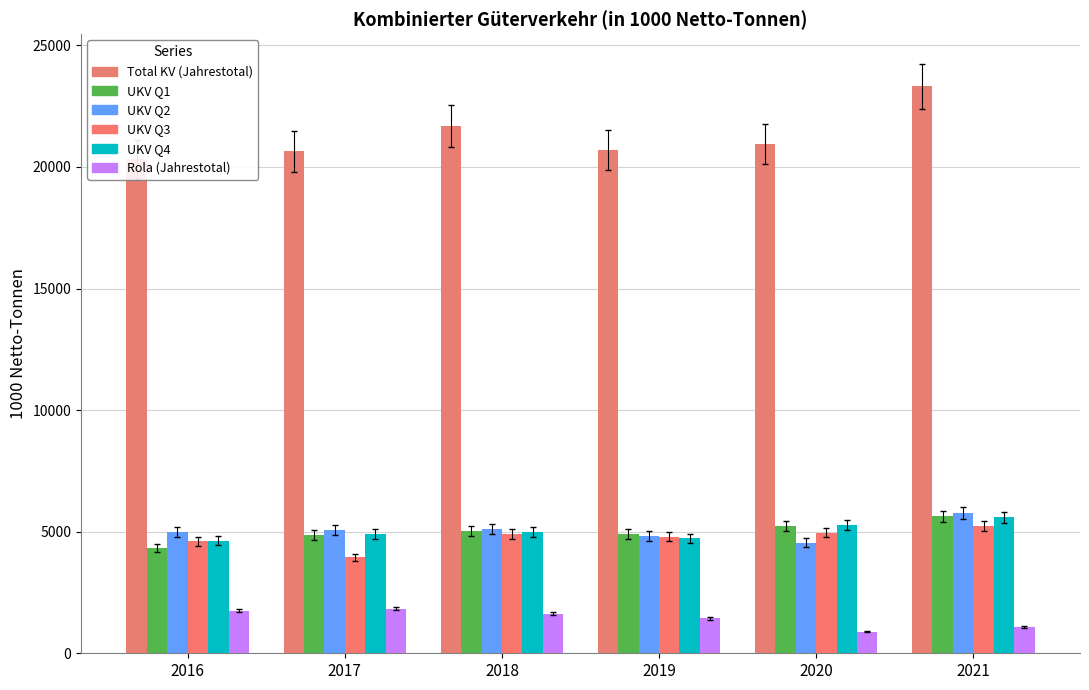

How many categories are shown in the chart?

6